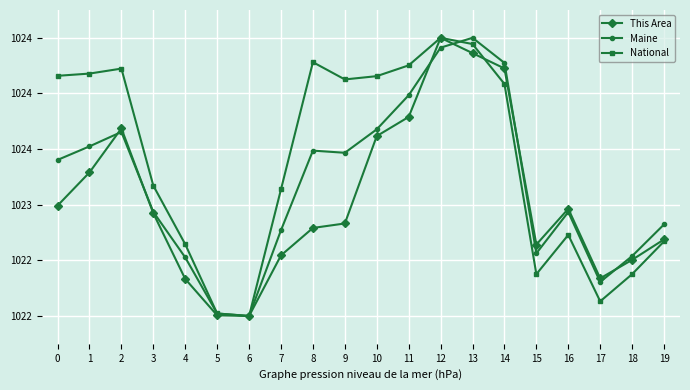

What is the spread (max minus min) of values at 12?

0.1